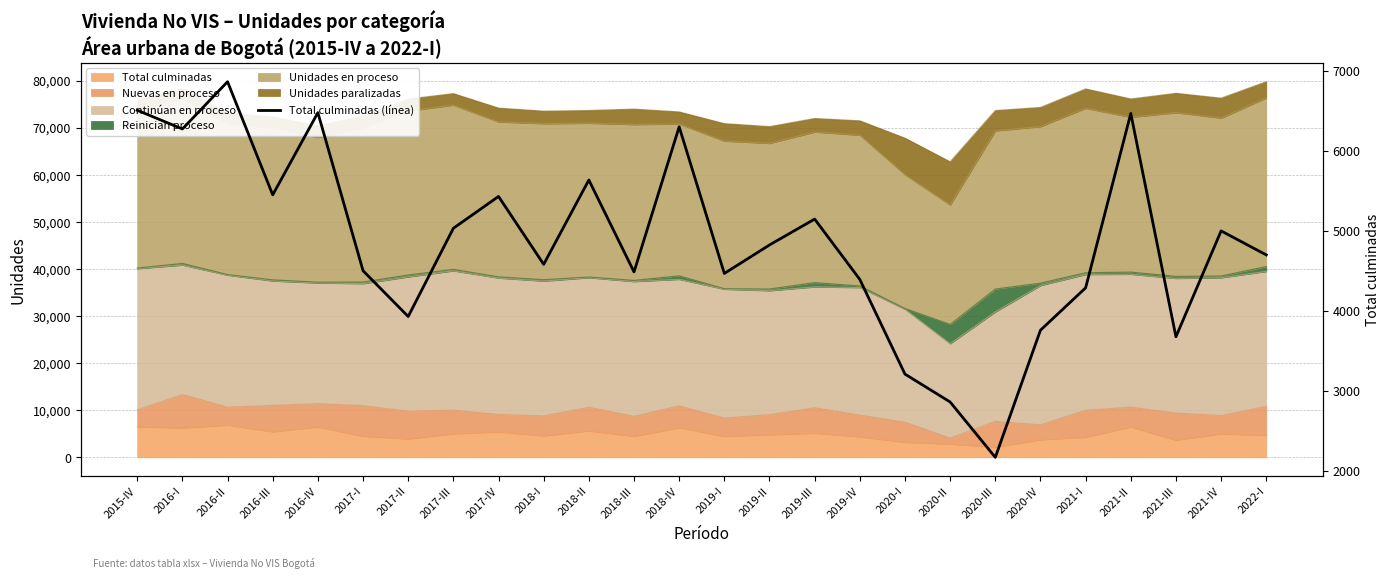

How many categories are shown in the chart?

26